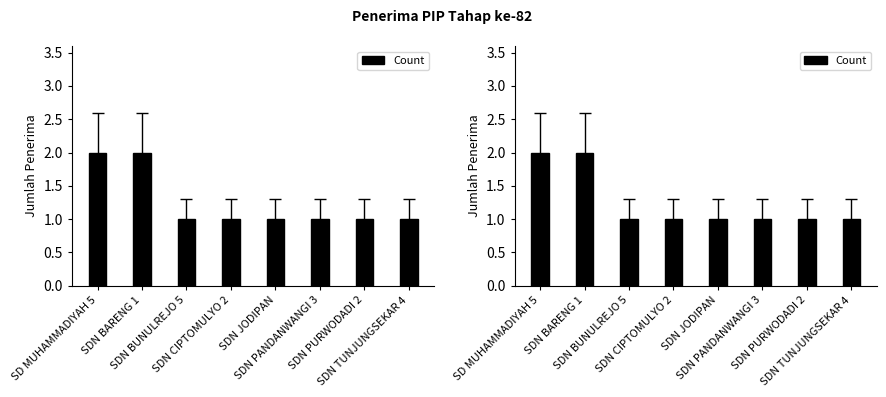

Reading right to left, what are all the values shown in this chart?

1	1	1	1	1	1	2	2